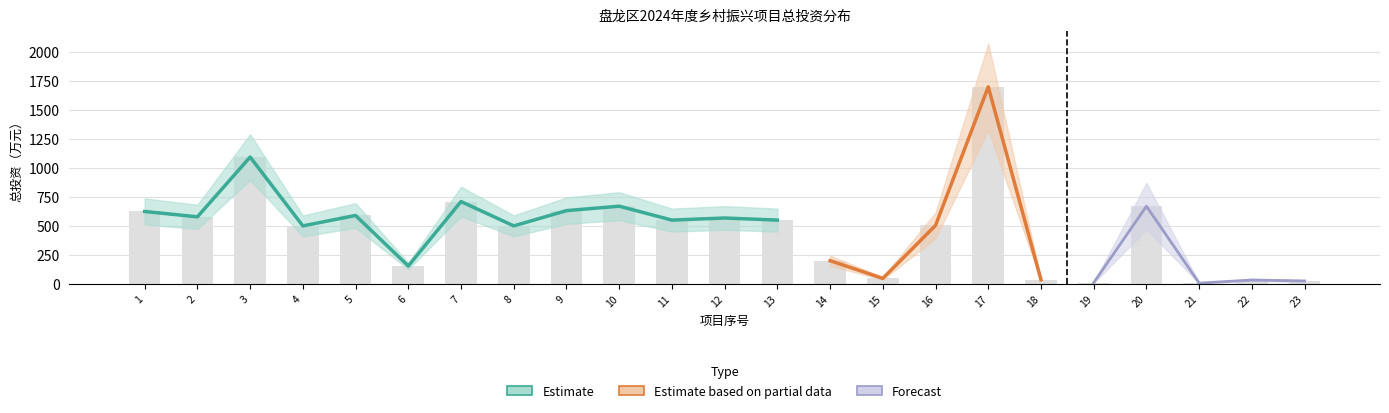

What is the change in value from 9 to 14?

-431.7